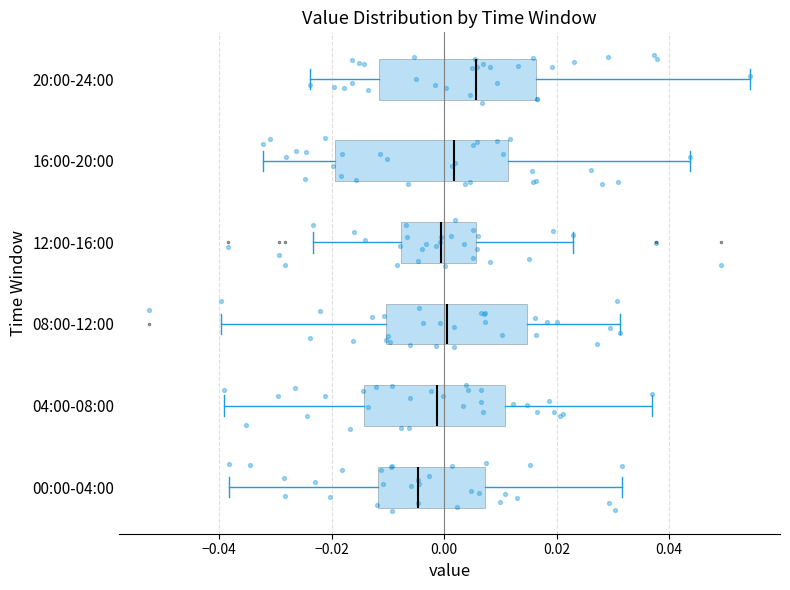

Which box's median line is the furthest to the left?

00:00-04:00